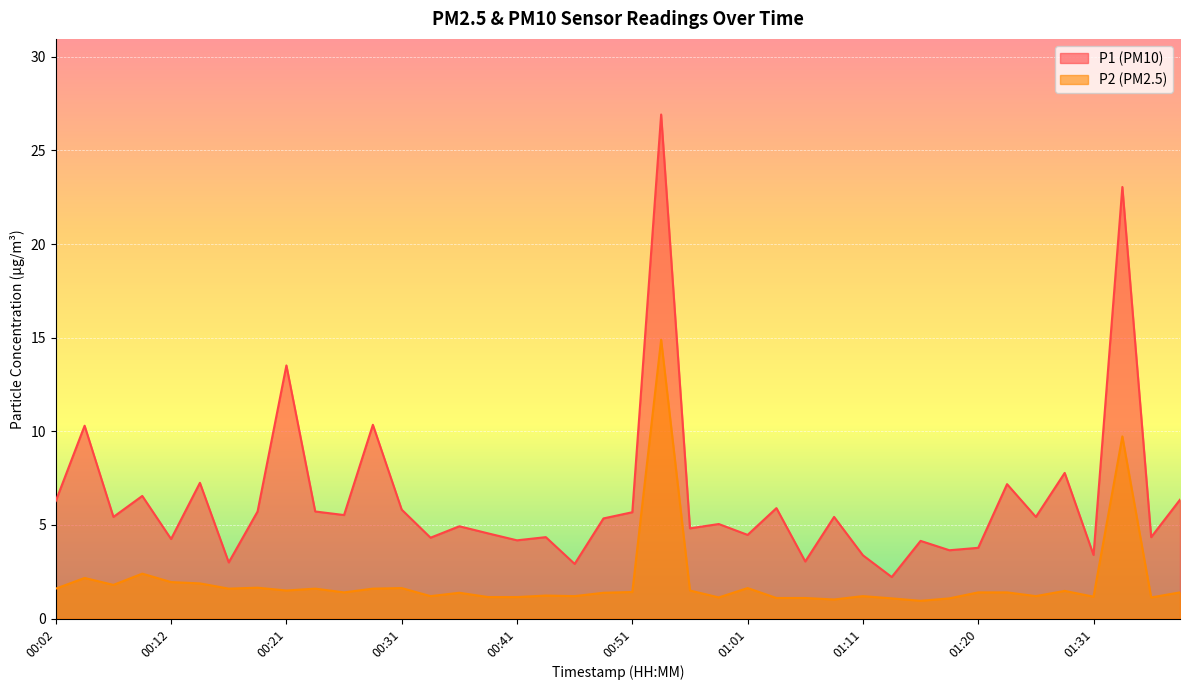

What is the average value of the P1 series?

6.4